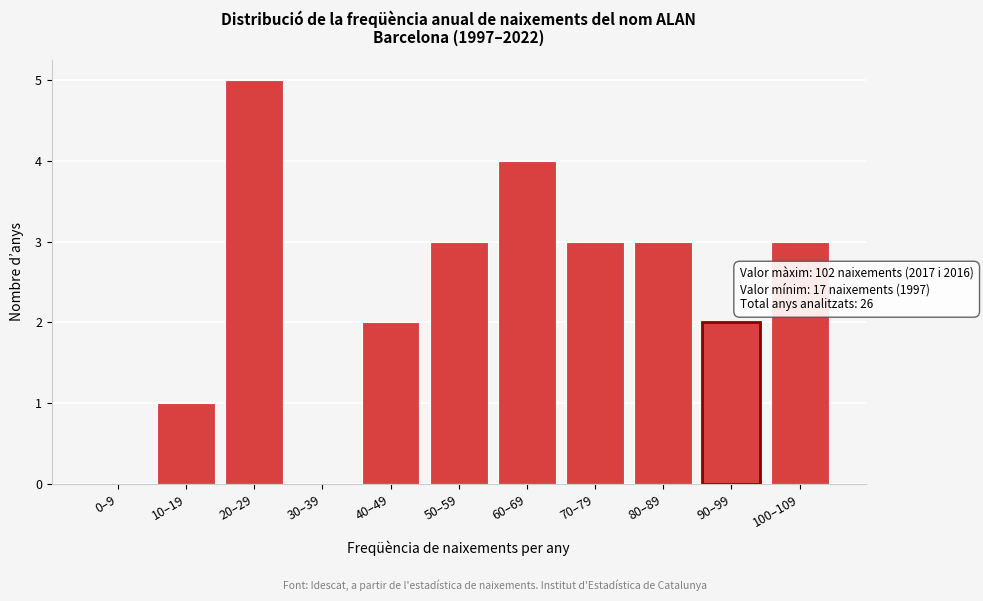

Reading left to right, list all the values displayed in this chart.

0–9=0	10–19=1	20–29=5	30–39=0	40–49=2	50–59=3	60–69=4	70–79=3	80–89=3	90–99=2	100–109=3